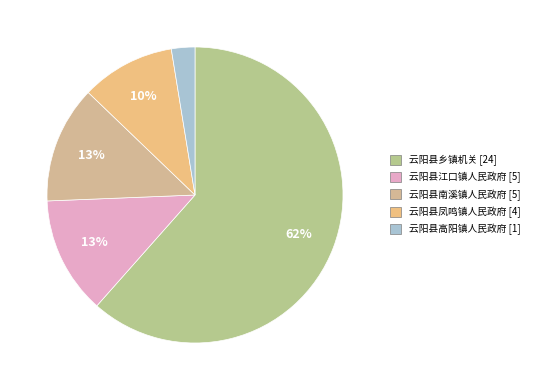

Combined, do 云阳县乡镇机关 and 云阳县凤鸣镇人民政府 account for over 50%?

Yes